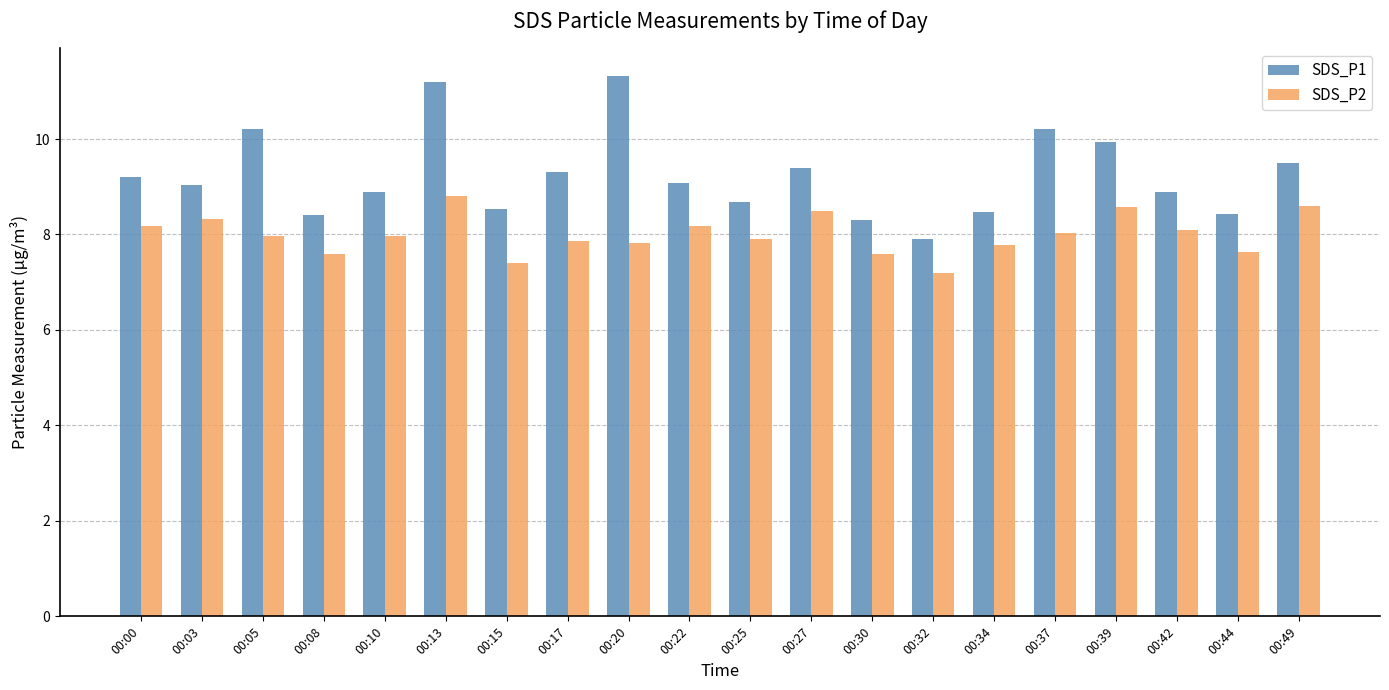

Count the number of data series in this chart.

2